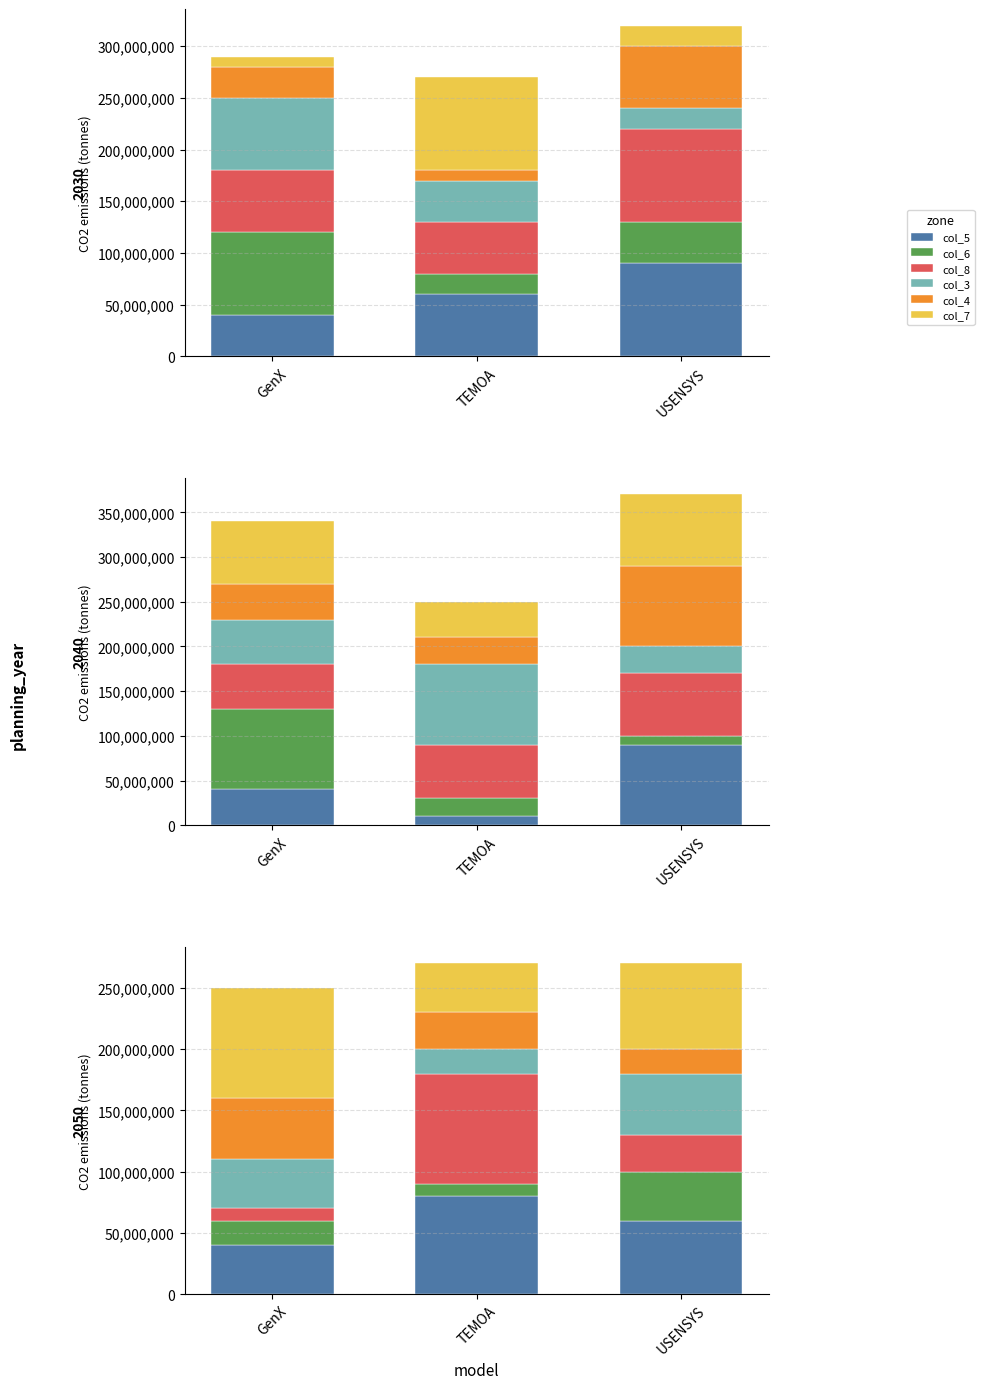

What is the greatest value displayed?

90000000